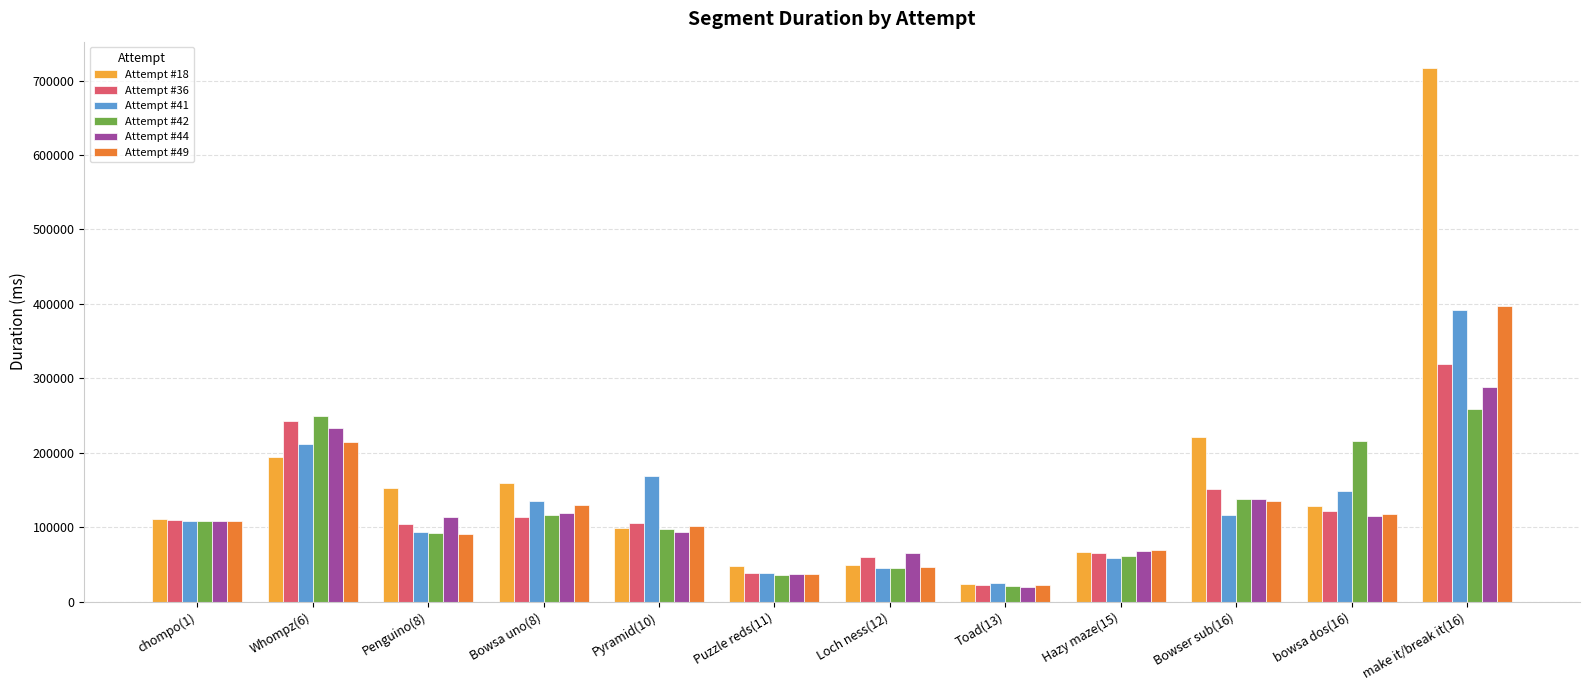

How many groups of bars are there?

12